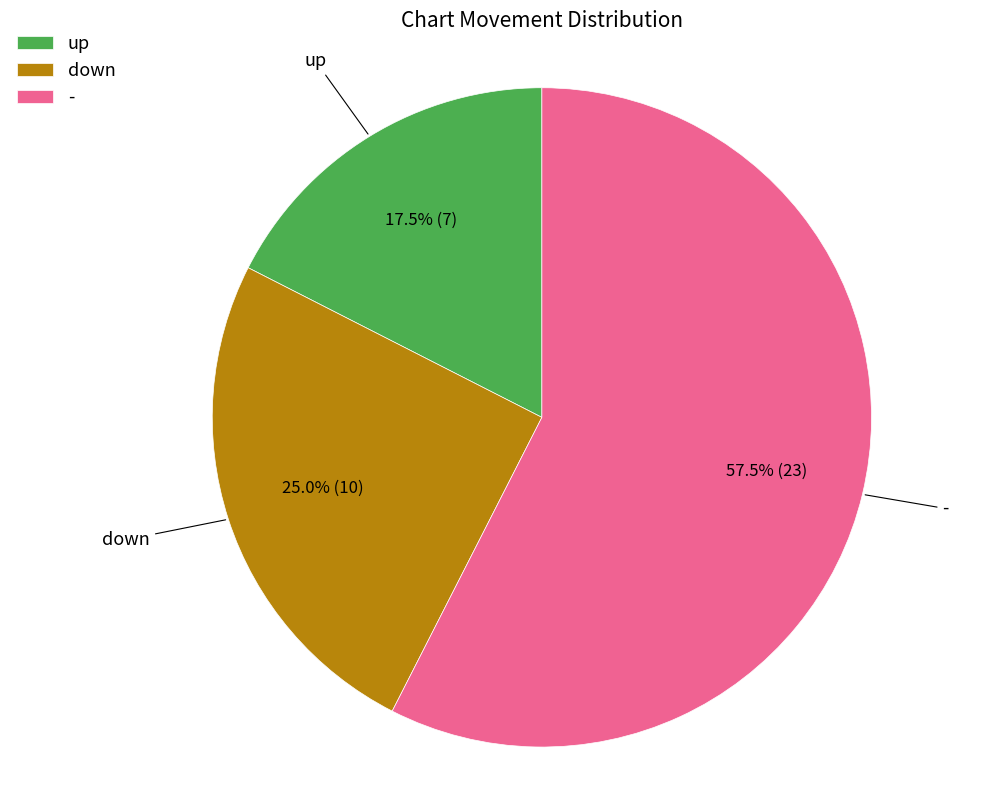

How many slices are in this pie chart?

3